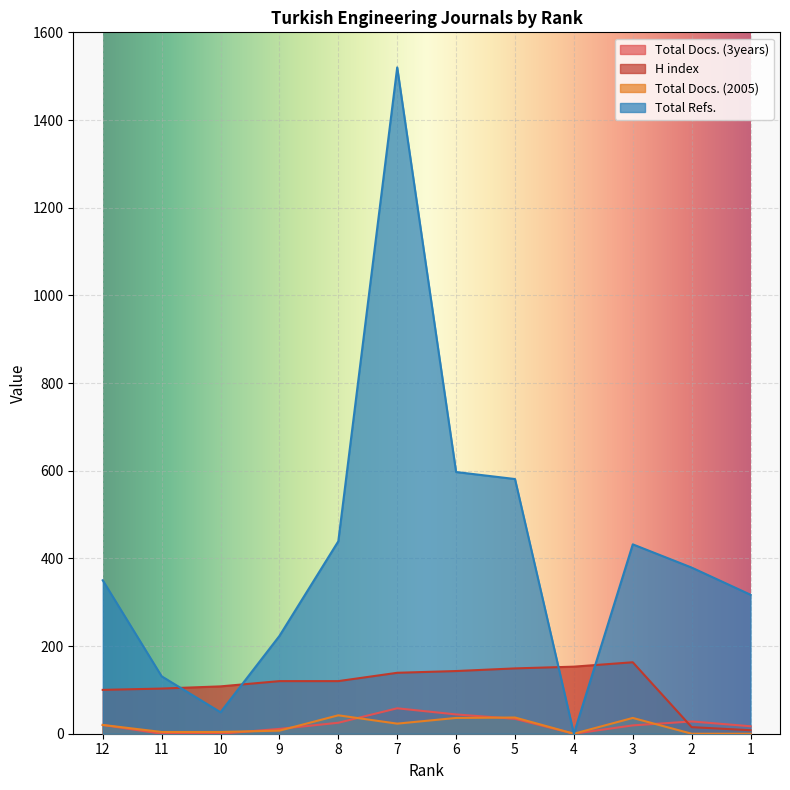

Reading left to right, what are all the values shown in this chart?

Total Docs. (3years): 20	0	0	11	25	58	44	34	0	19	28	17
H index: 100	103	108	120	120	139	143	149	153	163	15	8
Total Docs. (2005): 20	4	4	7	42	23	36	37	0	36	0	0
Total Refs.: 350	131	49	223	439	1520	597	581	0	432	379	317